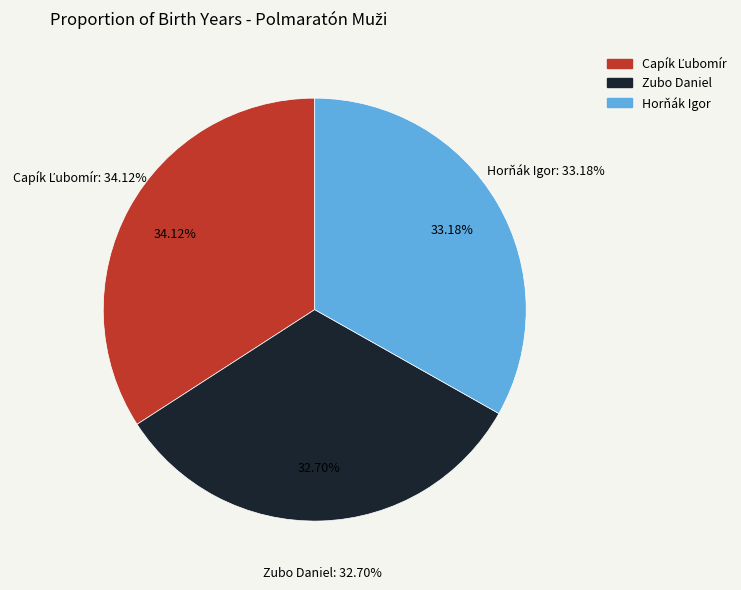

Does Horňák Igor represent more than half of the total?

No